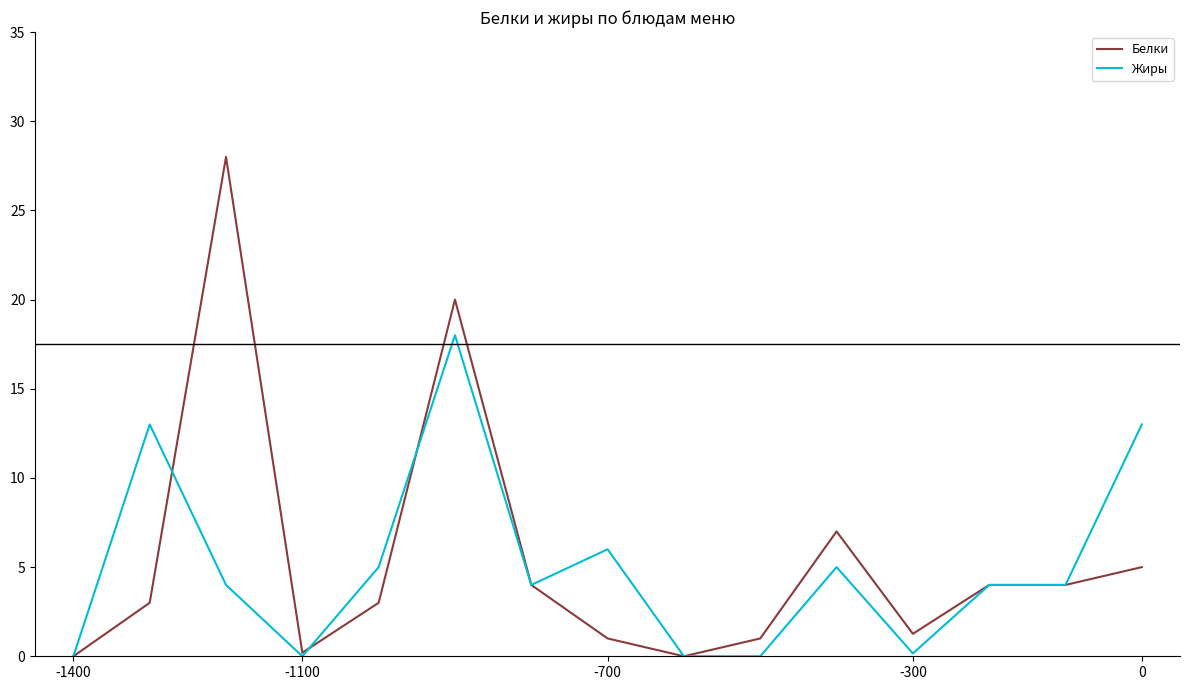

The Белки series shows 3.5 at 0. True or false?

False